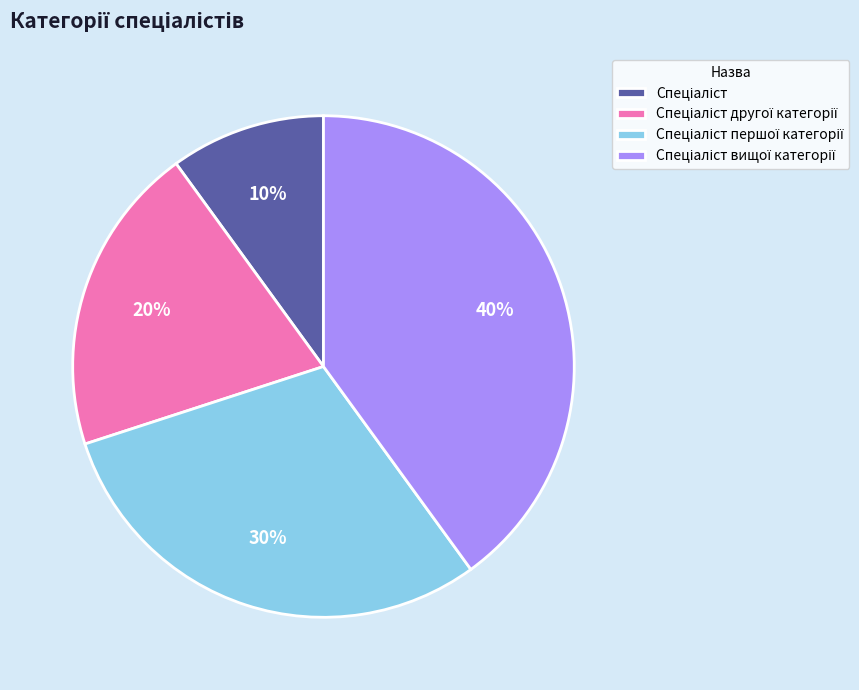

To the nearest percent, what is the difference between the largest and smallest slice percentages?

30%